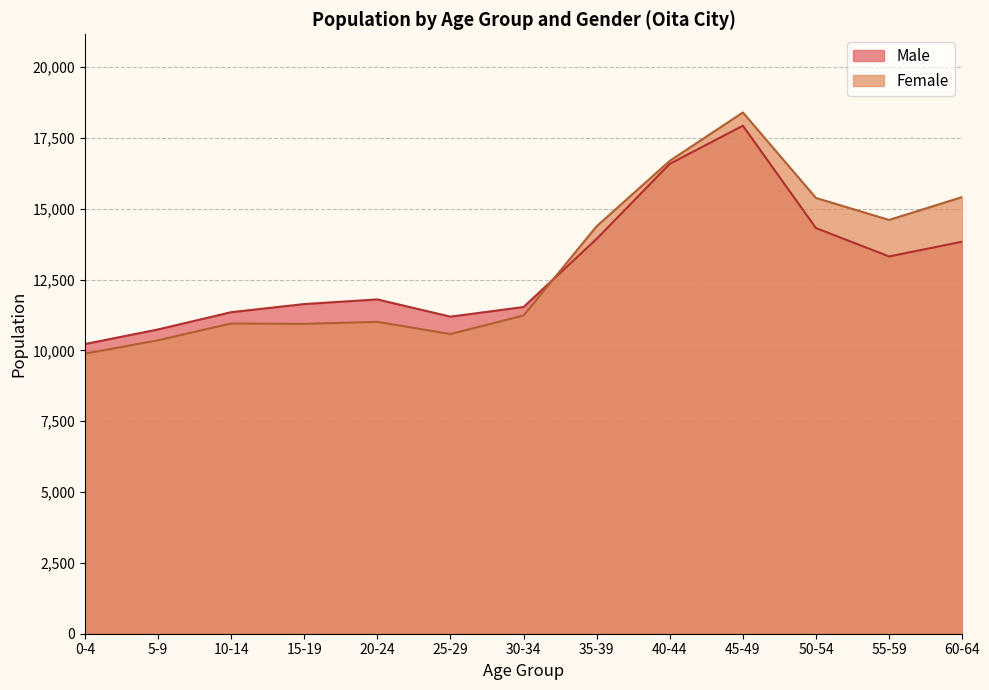

What is the difference between the second highest and second lowest values in the Male series?

5845